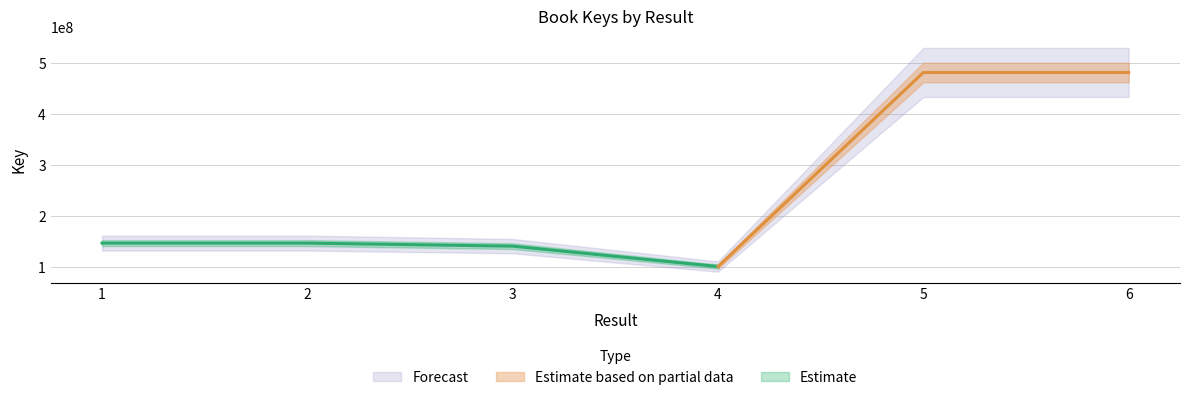

Does the chart have visible grid lines?

Yes